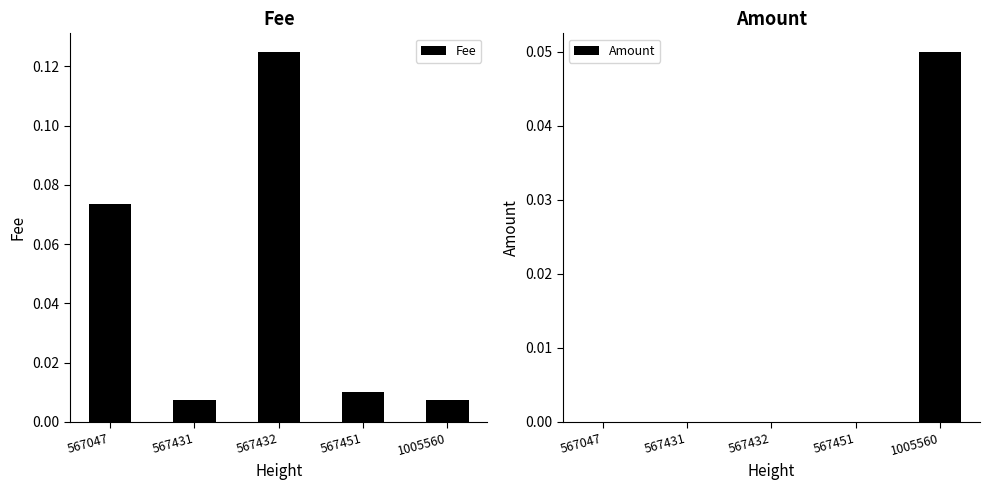

At which label does Fee reach its peak?

567432